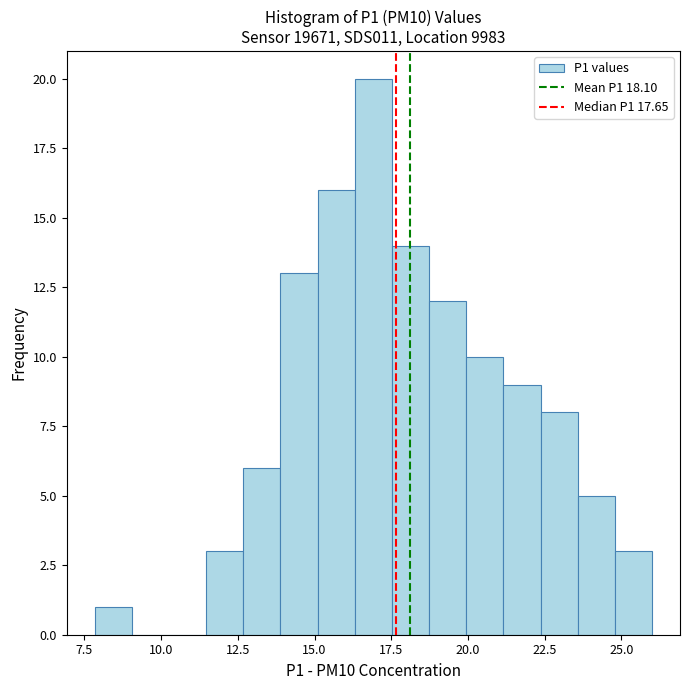

Around what value on the x-axis is the tallest bar? Give the approximate position of its centre, as read against the axis.

17.0